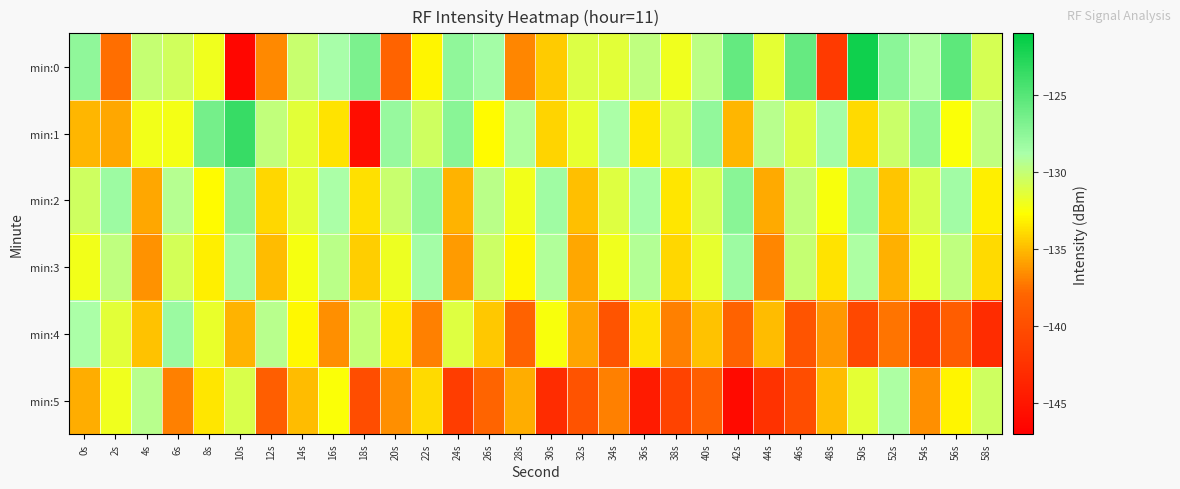

What is the smallest value displayed?

-146.3